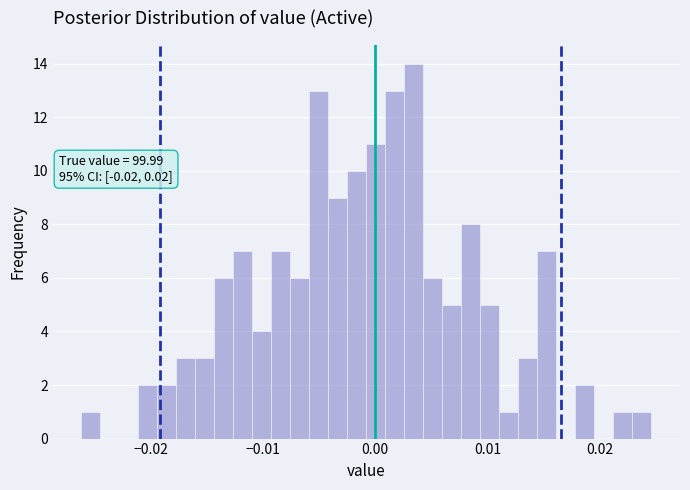

Read against the x-axis, roughly where is the centre of the tallest bar?

0.003